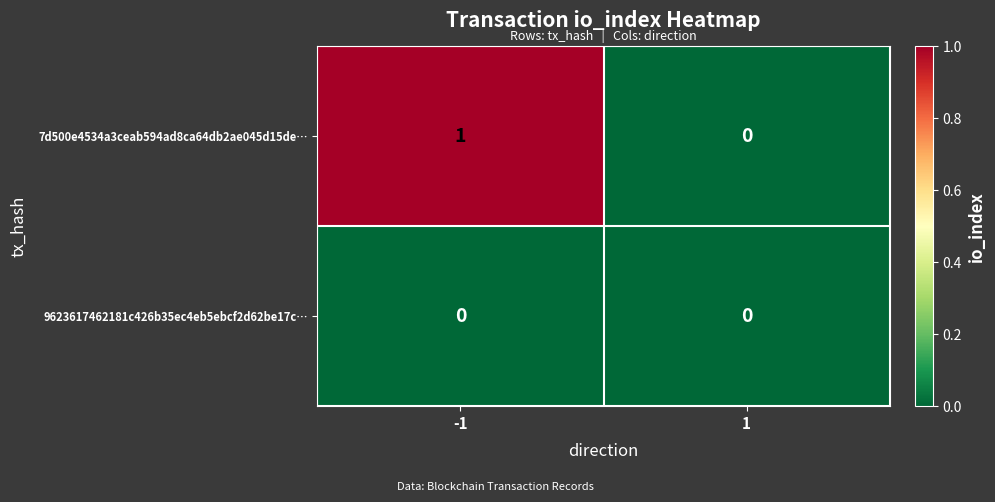

Which series has the largest total across all categories?

7d500e4534a3ceab594ad8ca64db2ae045d15de…